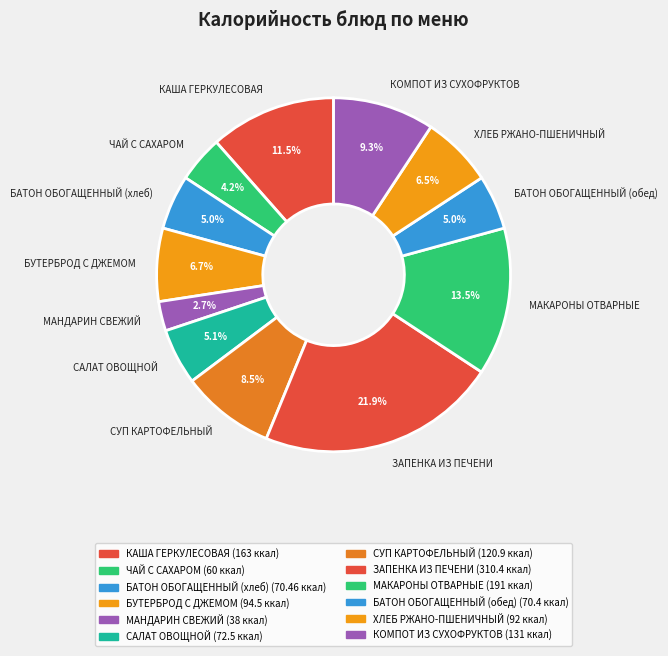

Count the number of slices in the pie.

12